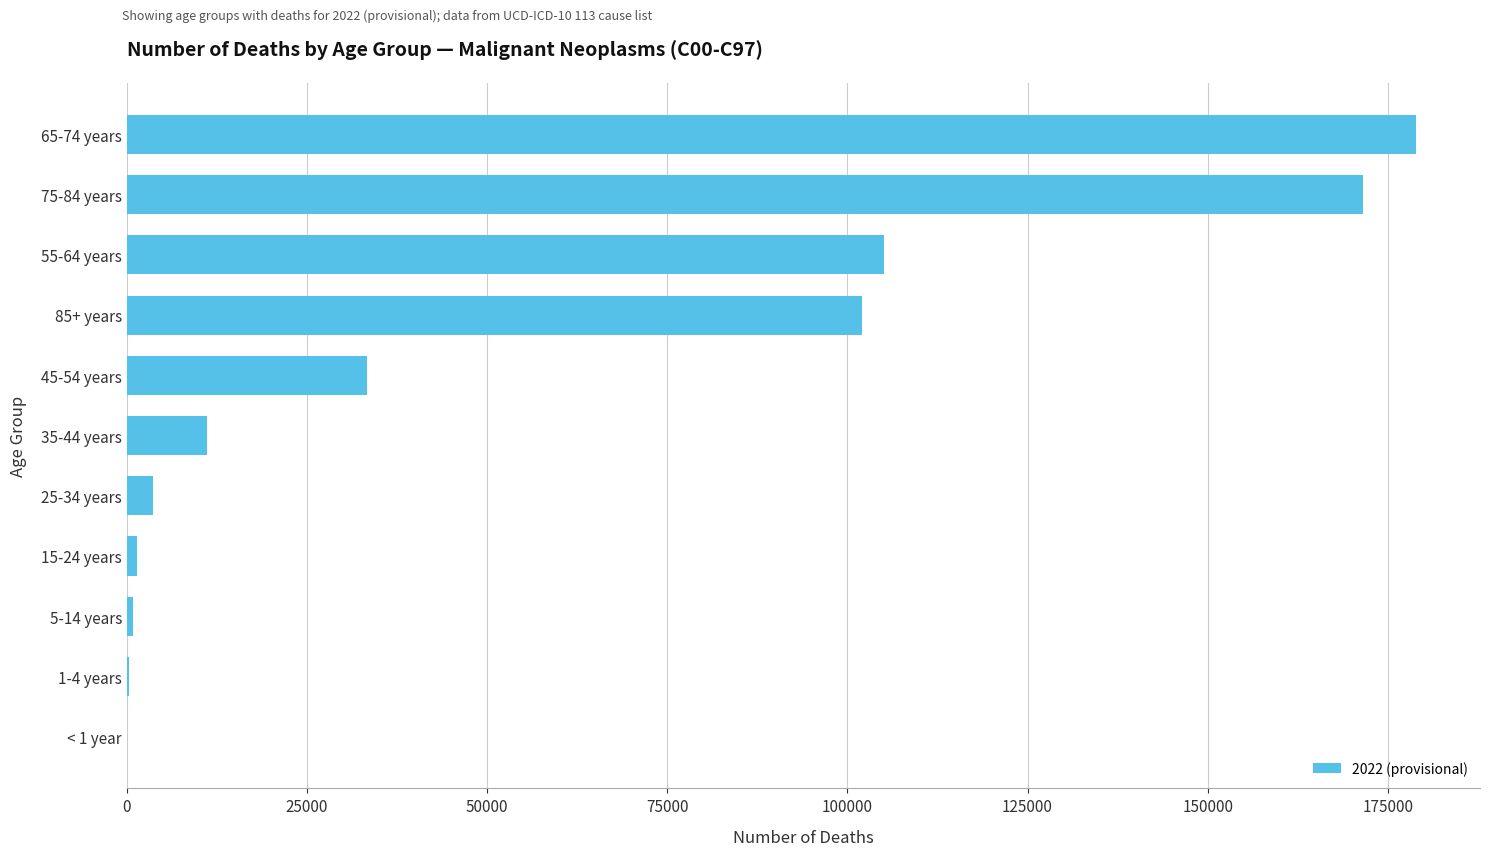

At which category does the chart reach its peak across all series?

65-74 years